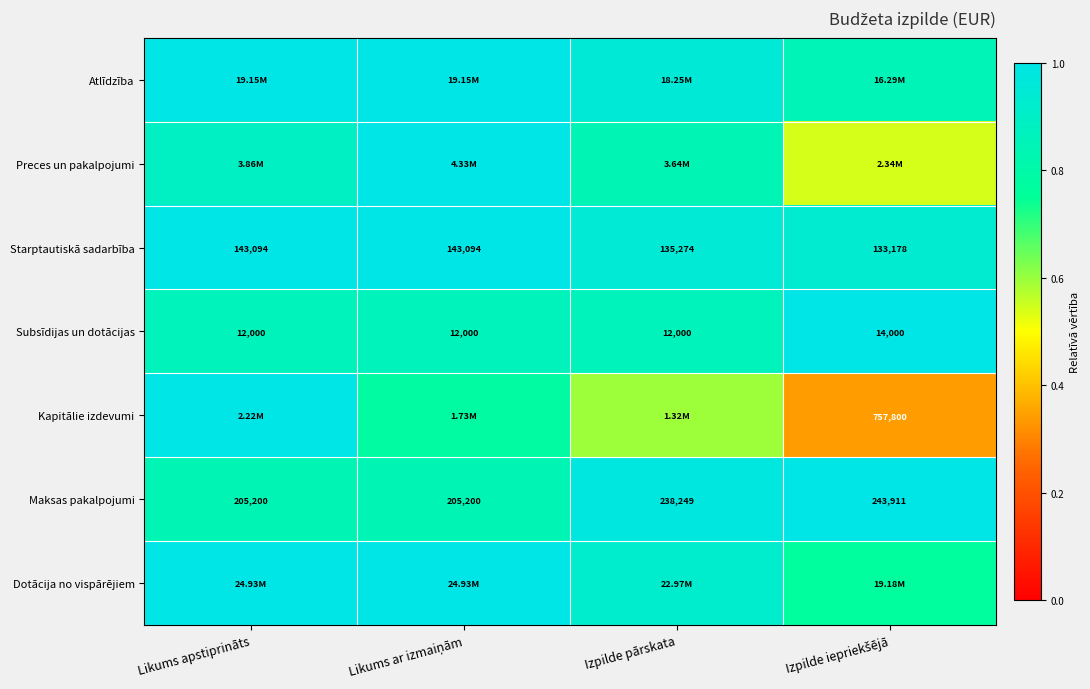

What is the minimum value shown in the chart?

0.3